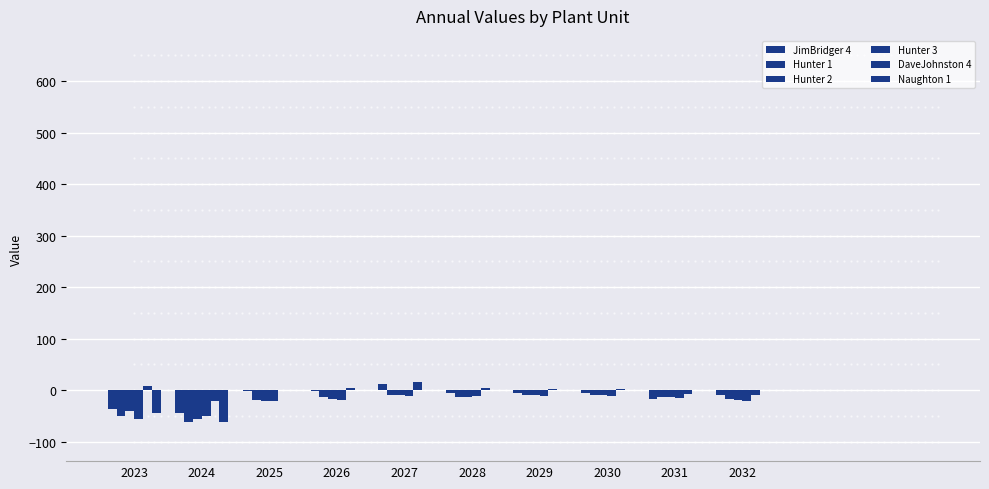

Which series has the largest range (max minus min)?

Naughton 1